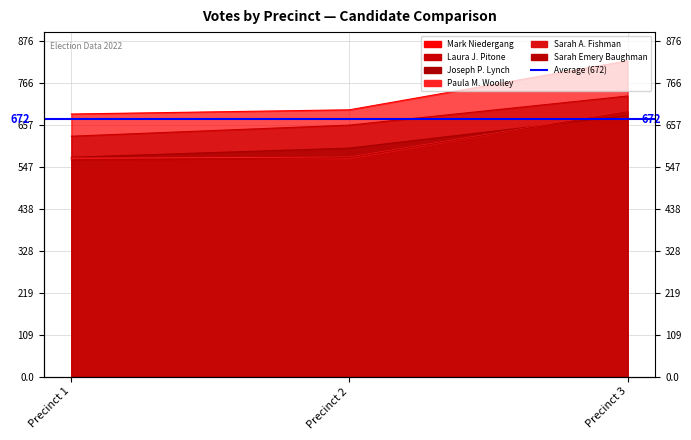

What is the spread (max minus min) of values at Precinct 2?

128